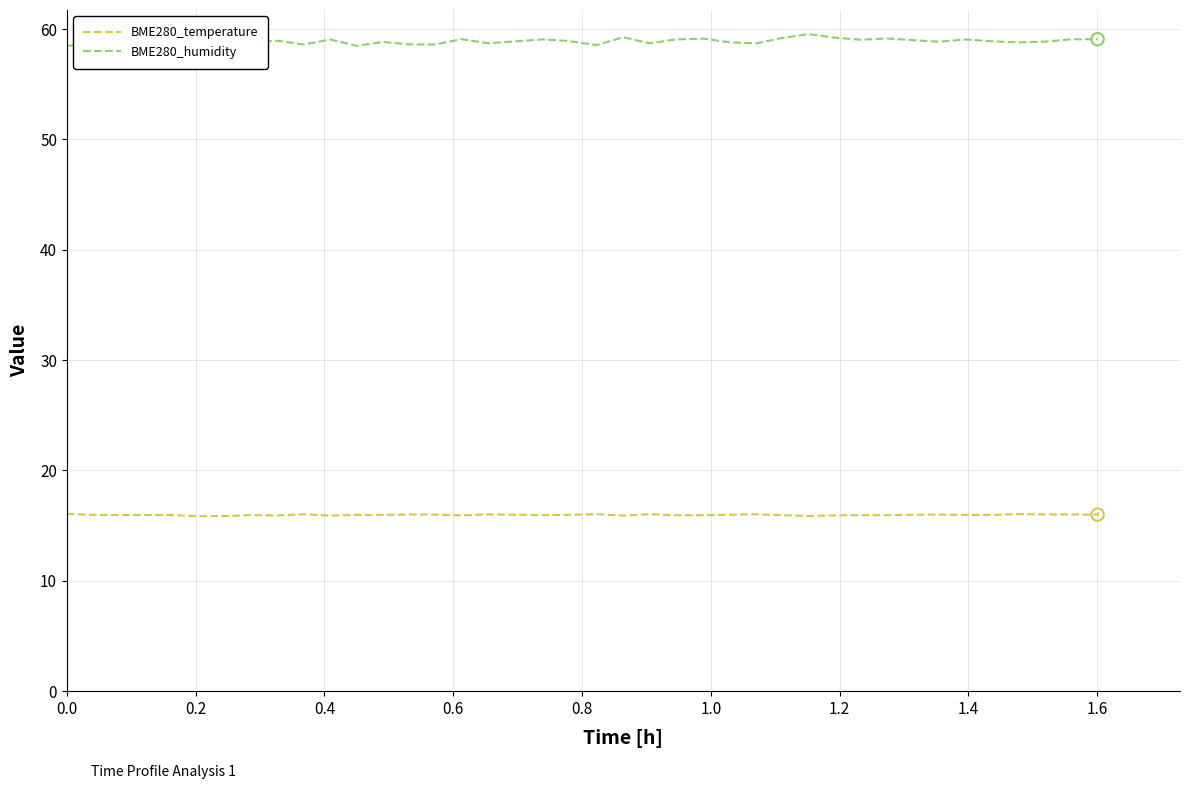

What are all the series names shown in the legend?

BME280_temperature, BME280_humidity